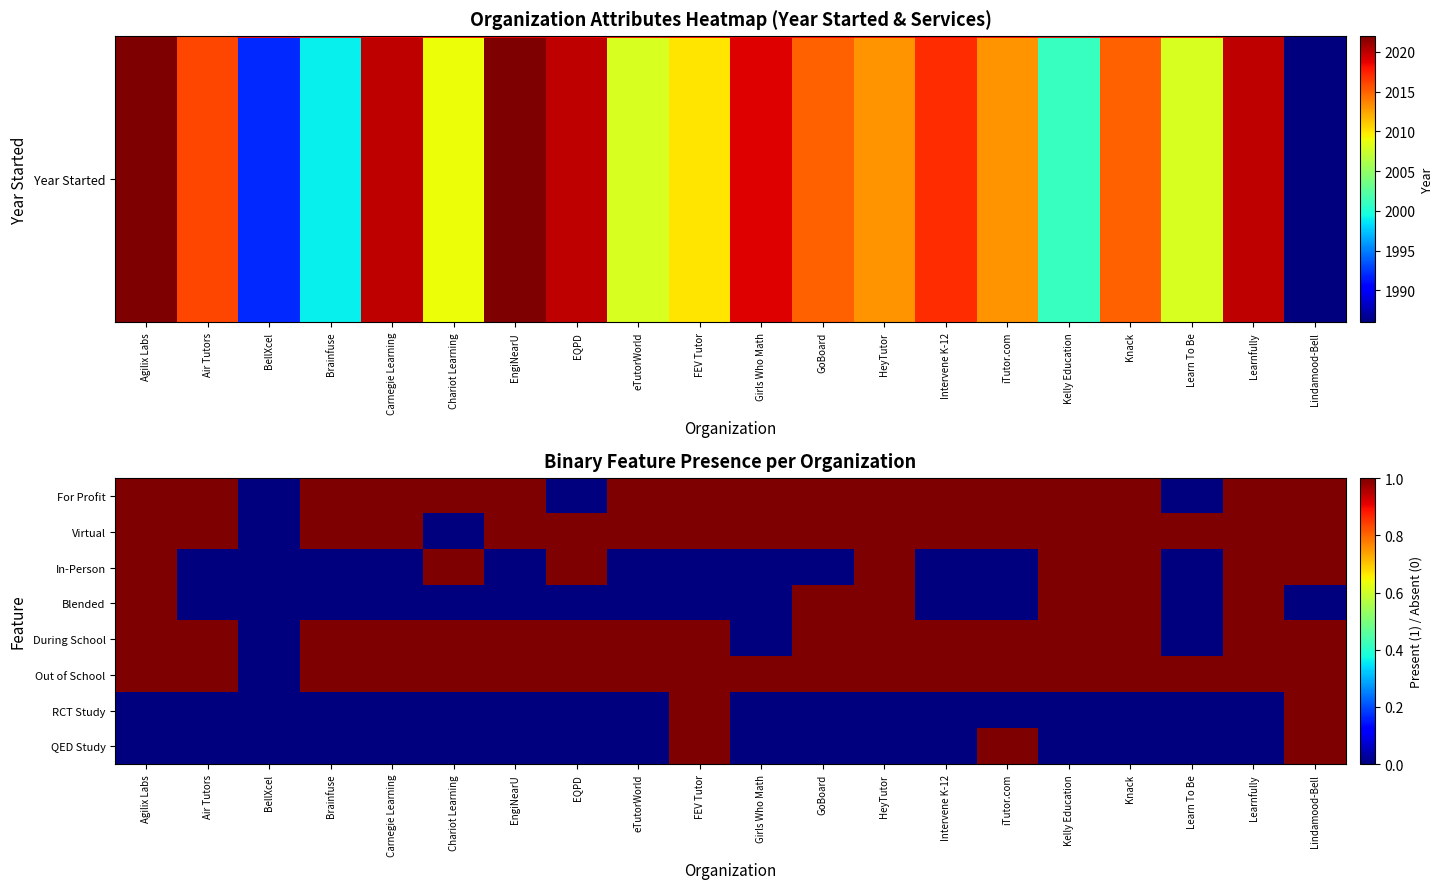

Which series has the widest spread of values?

For Profit